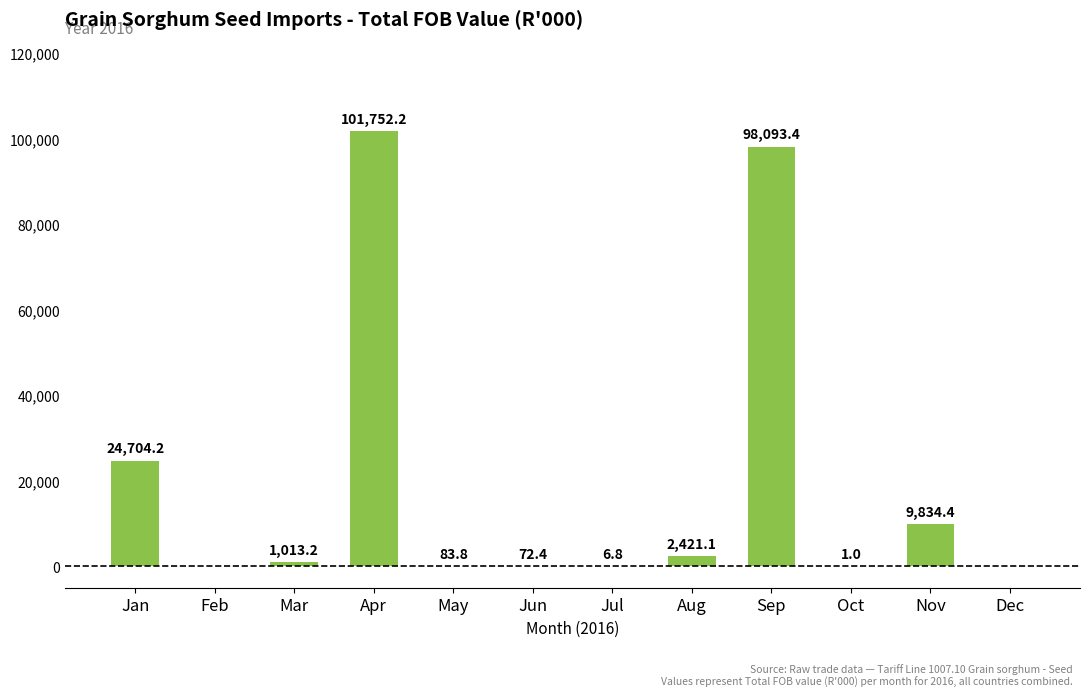

Is it true that the value at Dec is 0.0?

True